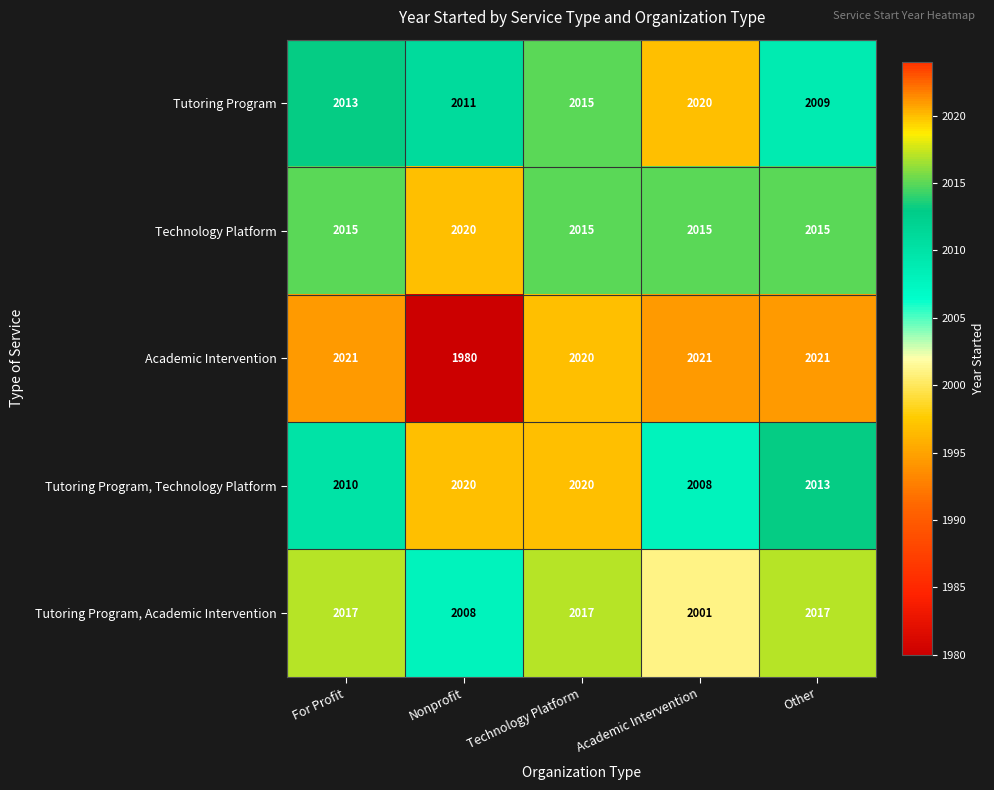

What is the difference between the Tutoring Program values at Other and Technology Platform?

6